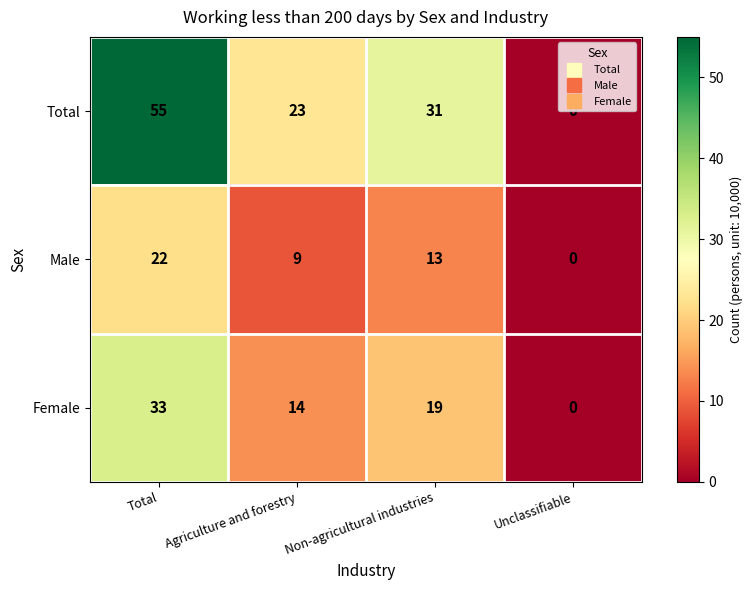

Reading left to right, transcribe all the data shown in this chart.

Total: 55	23	31	0
Male: 22	9	13	0
Female: 33	14	19	0